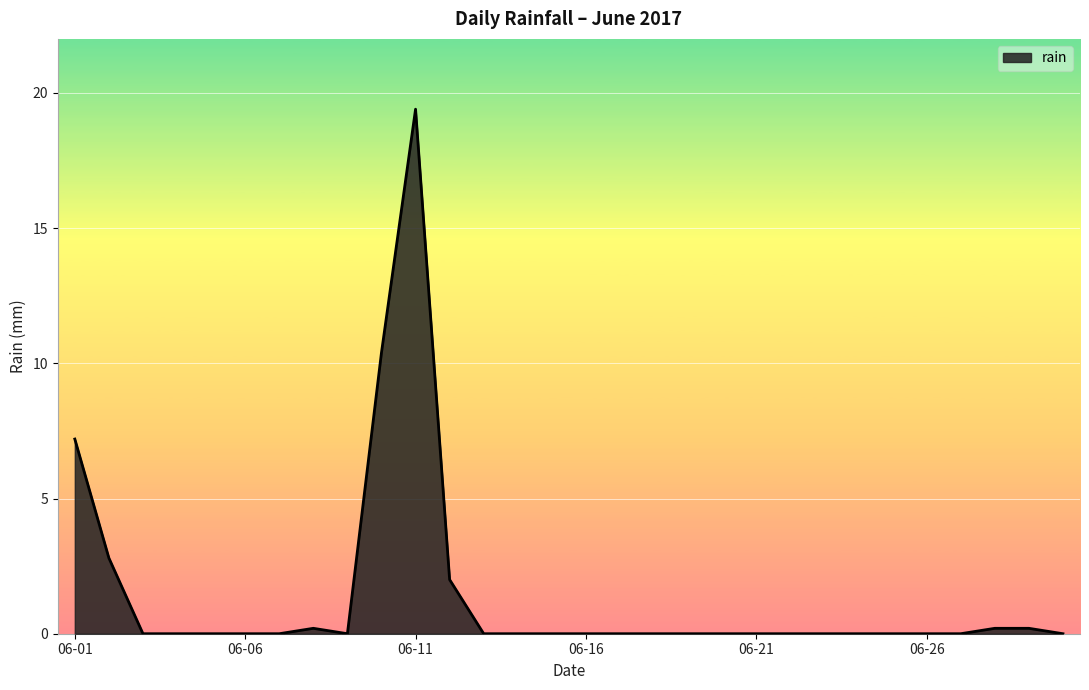

What is the difference between the maximum and minimum values?

19.4